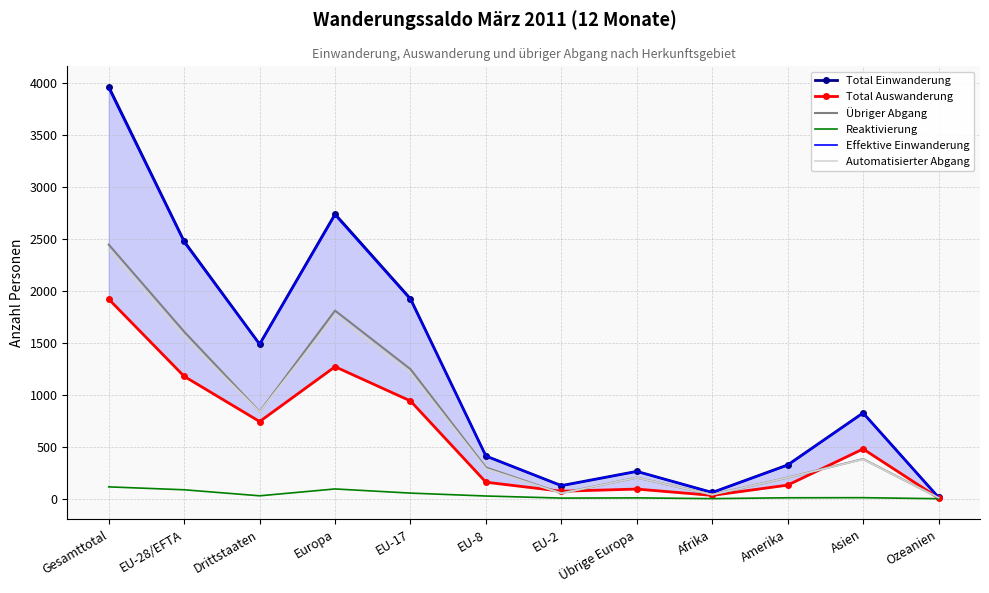

How many data points in Automatisierter Abgang are above 380?

5